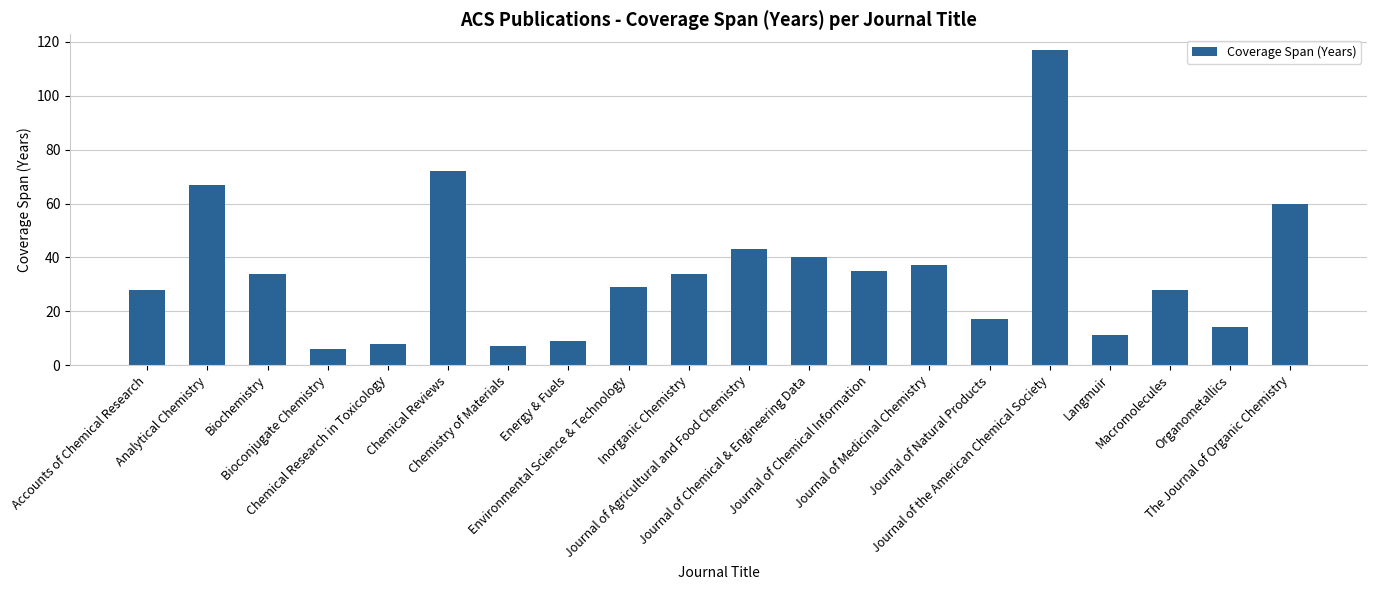

What is the value of the 2nd bar from the left?

67